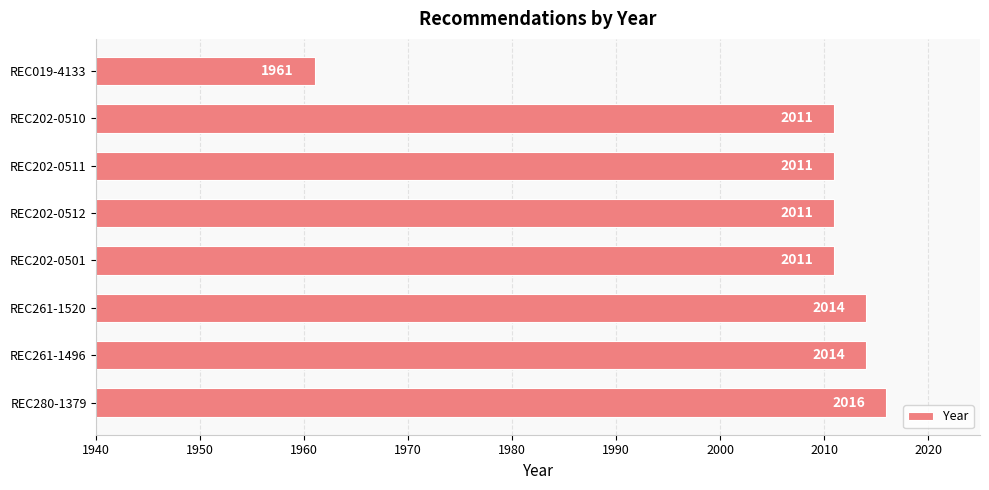

Read the value at REC261-1520.

2014